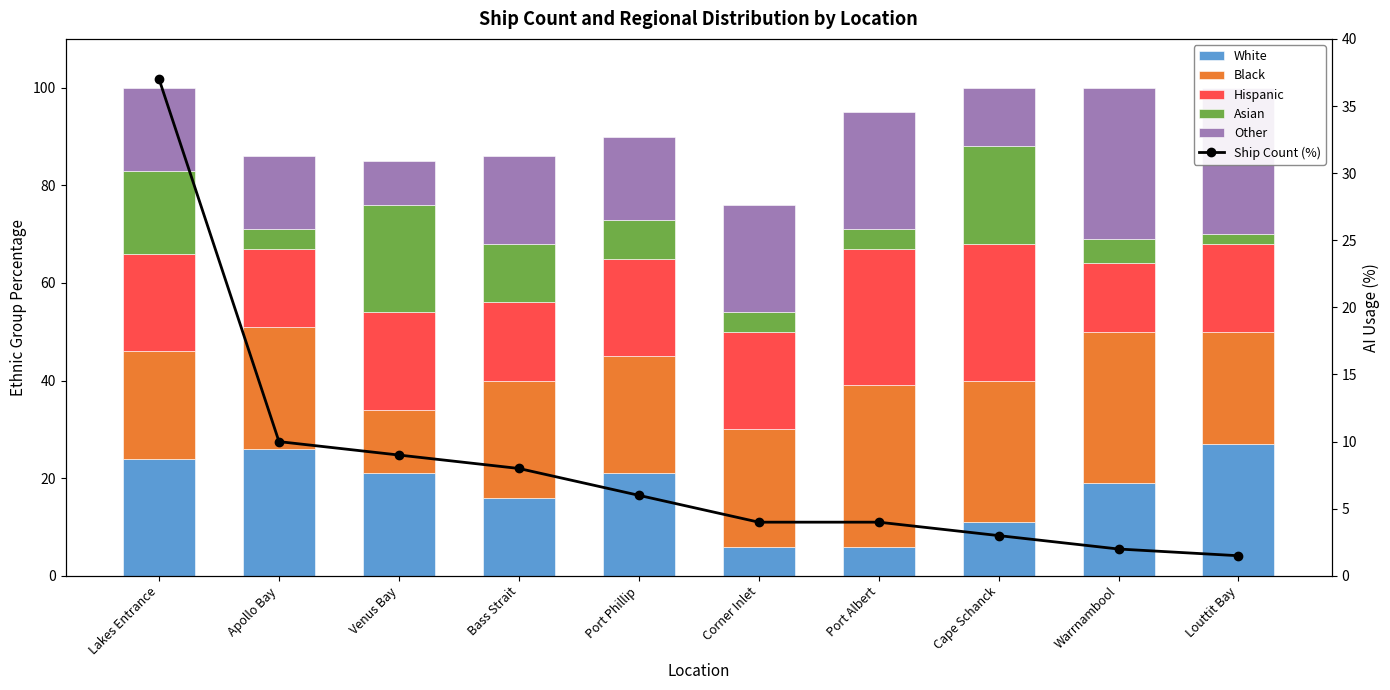

How many series are shown in this chart?

6